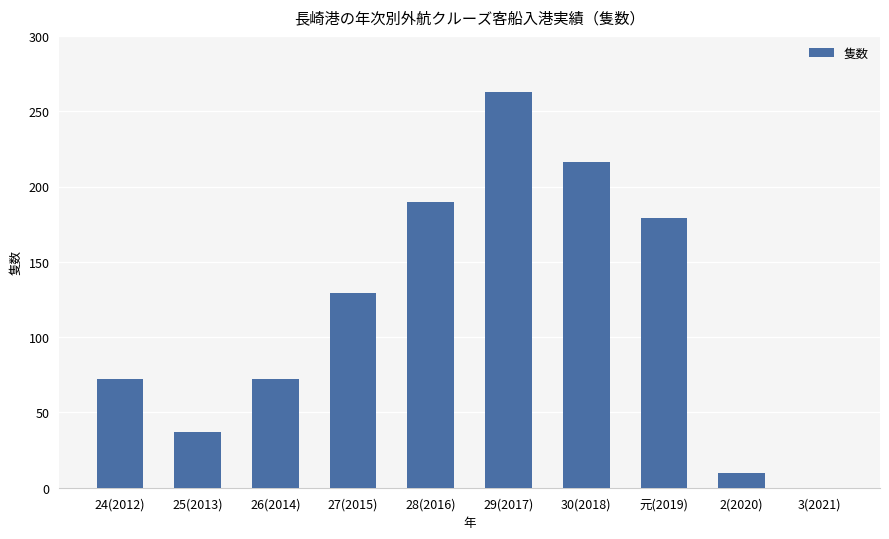

Reading left to right, what are all the values shown in this chart?

24(2012)=72	25(2013)=37	26(2014)=72	27(2015)=129	28(2016)=190	29(2017)=263	30(2018)=216	元(2019)=179	2(2020)=10	3(2021)=0